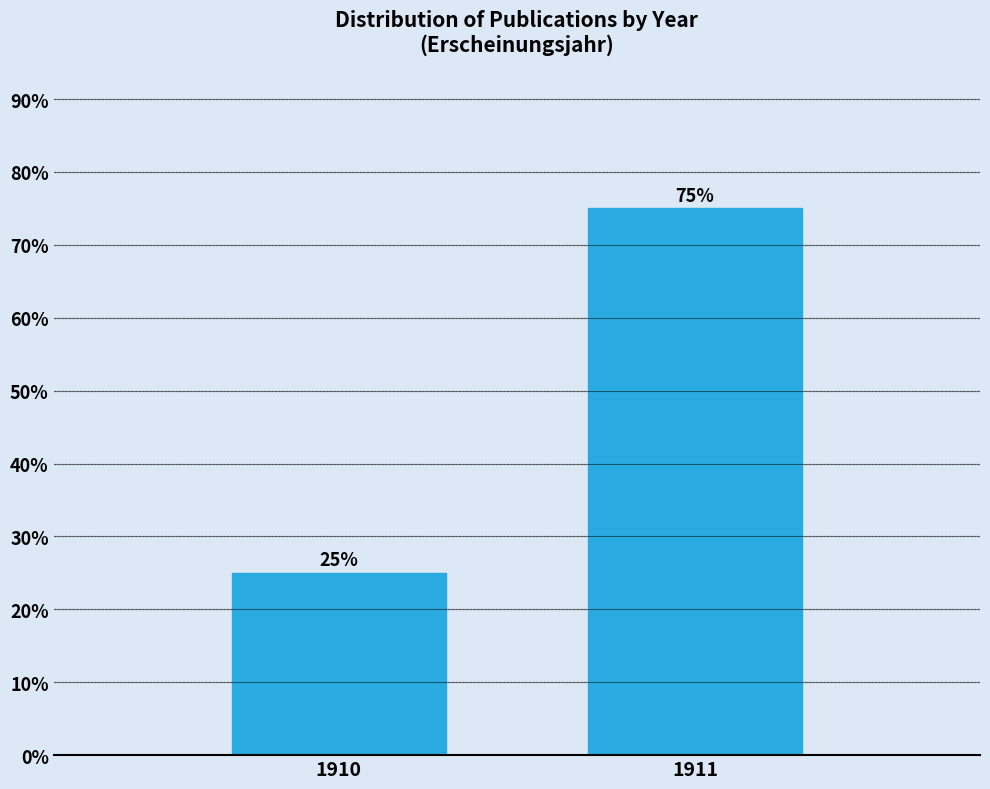

Reading right to left, transcribe all the data shown in this chart.

75	25